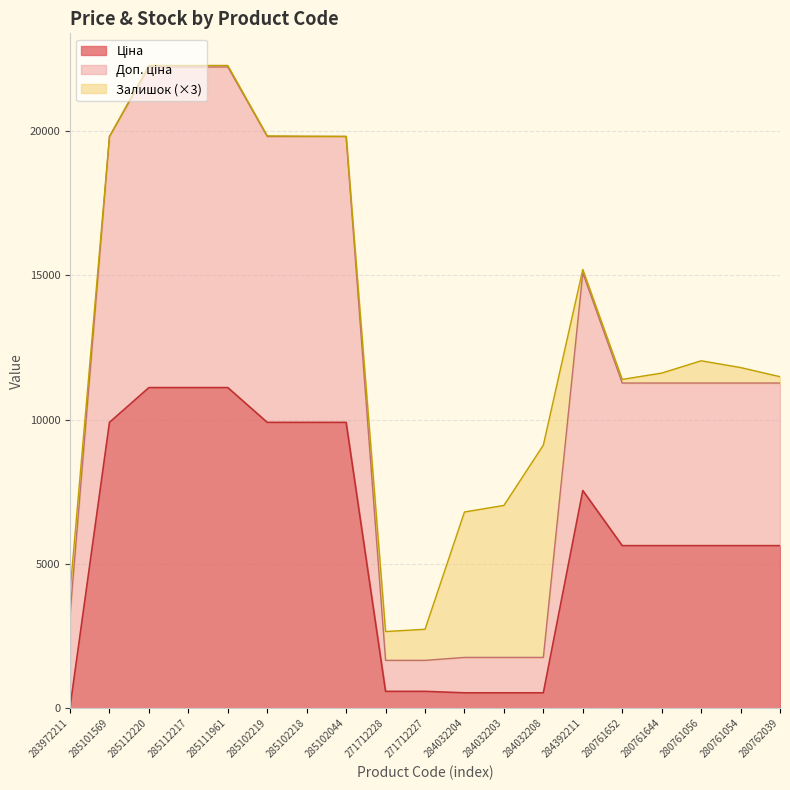

Where does the Доп. ціна series first go above 11272?

285101569